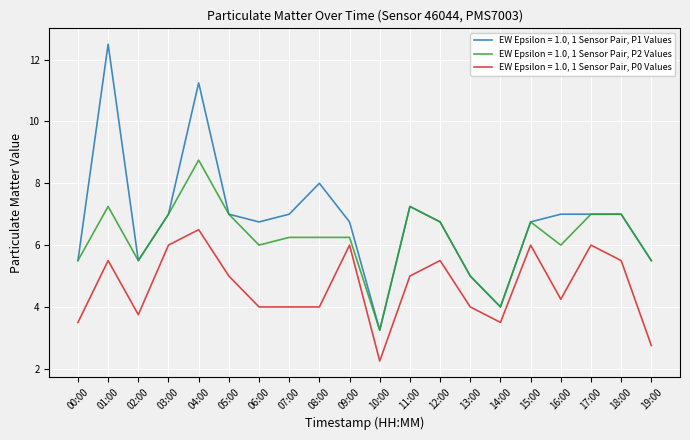

What value does the EW Epsilon = 1.0, 1 Sensor Pair, P0 Values series have at 12:00?

5.5